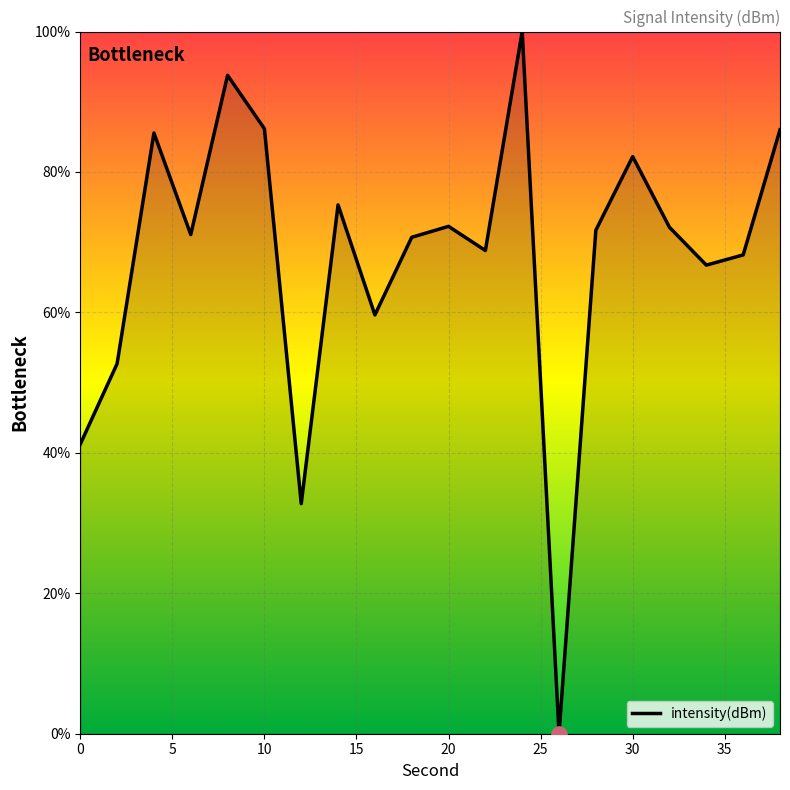

What is the difference between the maximum and minimum values?

100.0